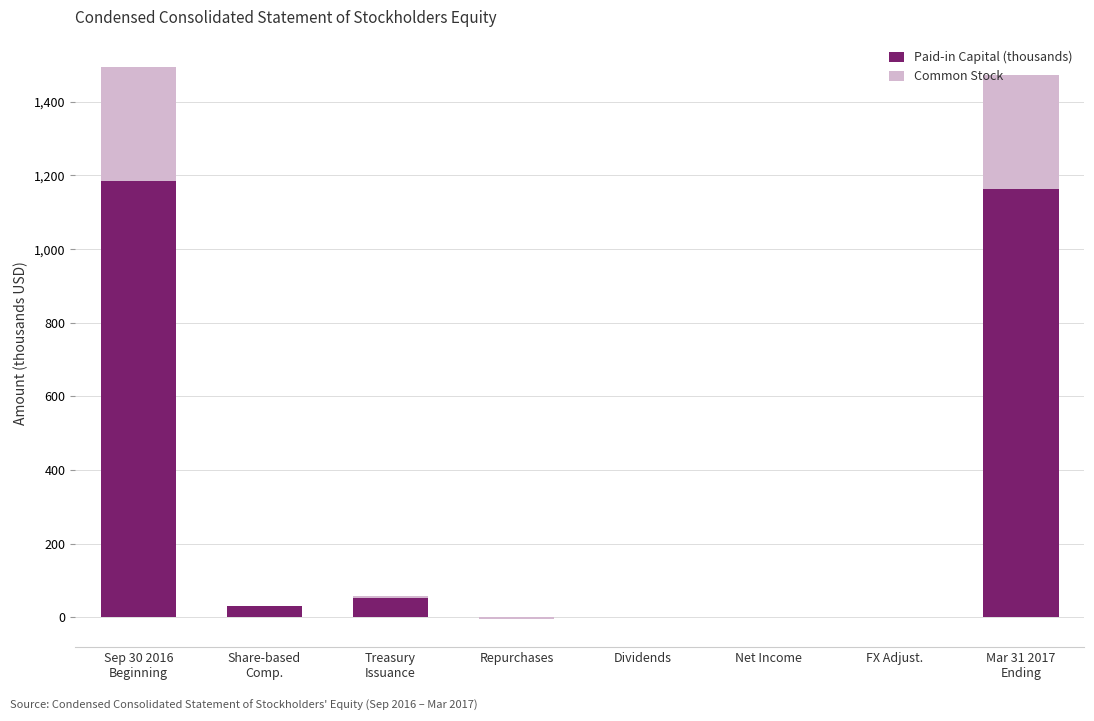

What is the average value of the Common Stock series?

77.5